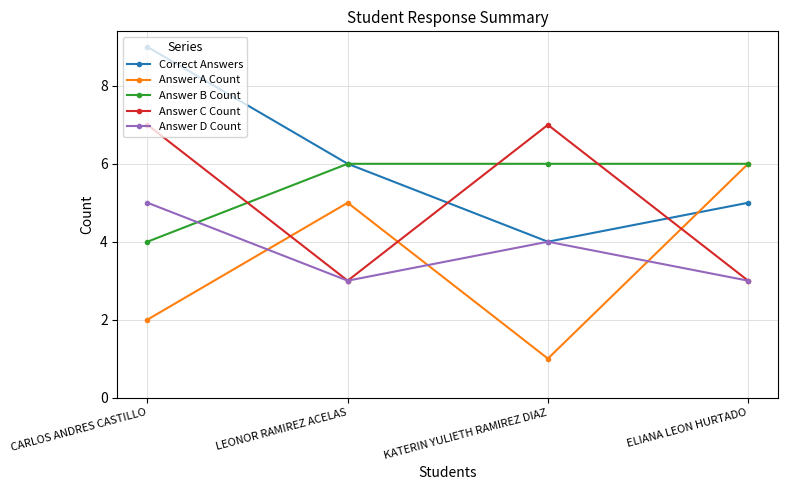

Which series has the largest total across all categories?

Correct Answers